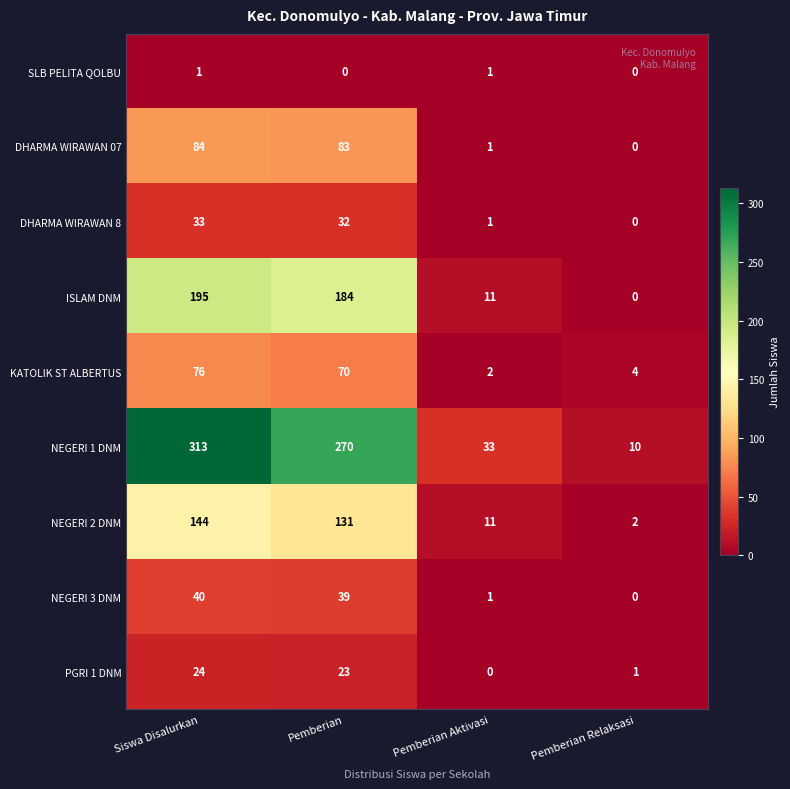

Count the SLB PELITA QOLBU values in the range 0 to 1.

4